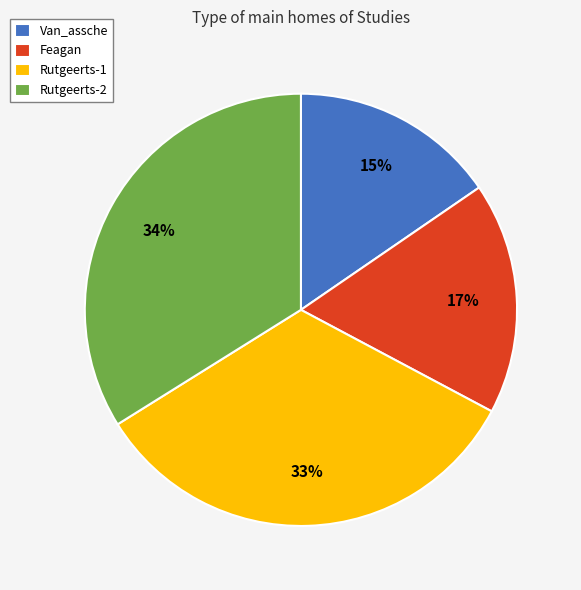

To the nearest percent, what portion does Feagan represent?

17%